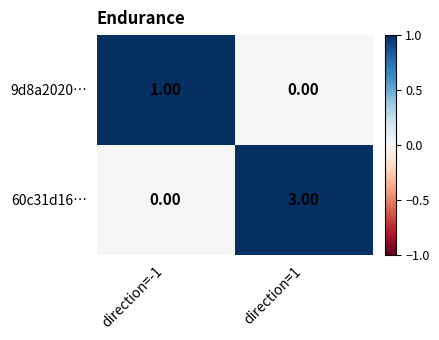

What is the sum of the 60c31d16… values at direction=-1 and direction=1?

3